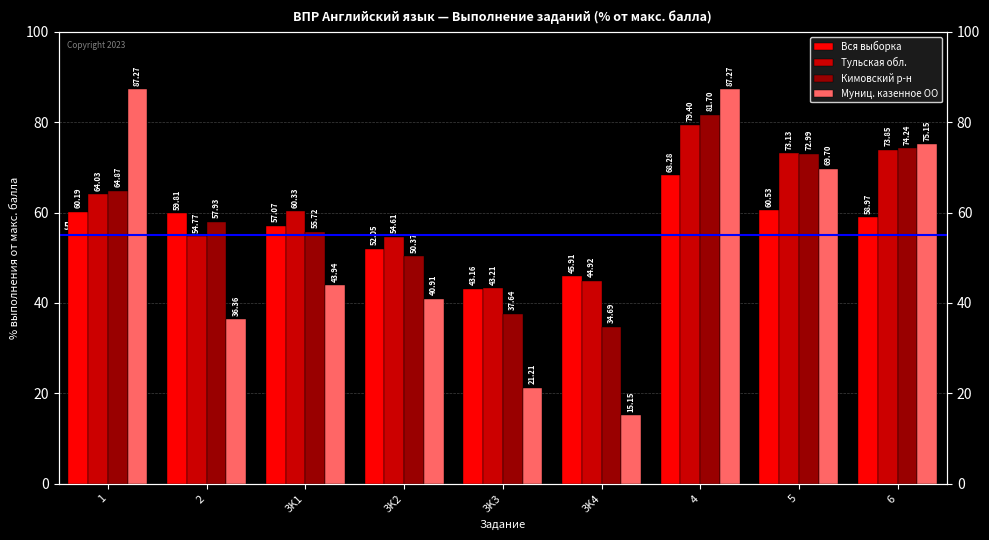

How many values in the Кимовский р-н series are below 57?

4